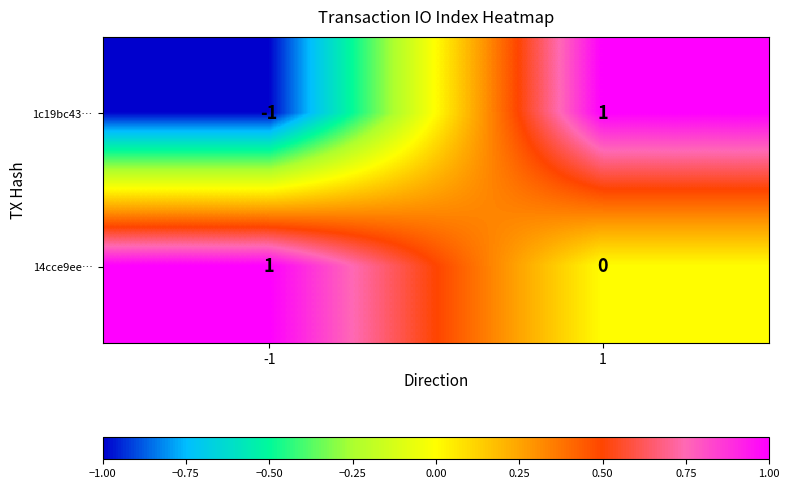

Reading left to right, transcribe all the data shown in this chart.

1c19bc43…: -1=-1	1=1
14cce9ee…: -1=1	1=0